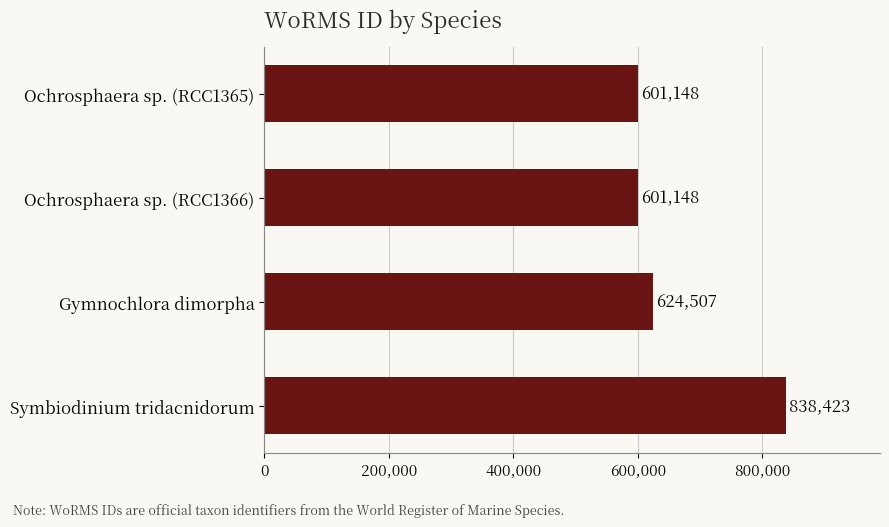

How many series are shown in this chart?

1